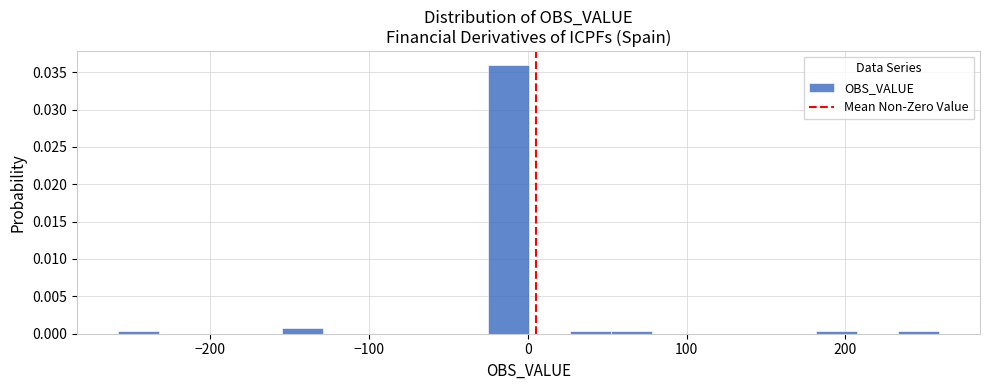

Around what value on the x-axis is the tallest bar? Give the approximate position of its centre, as read against the axis.

-10